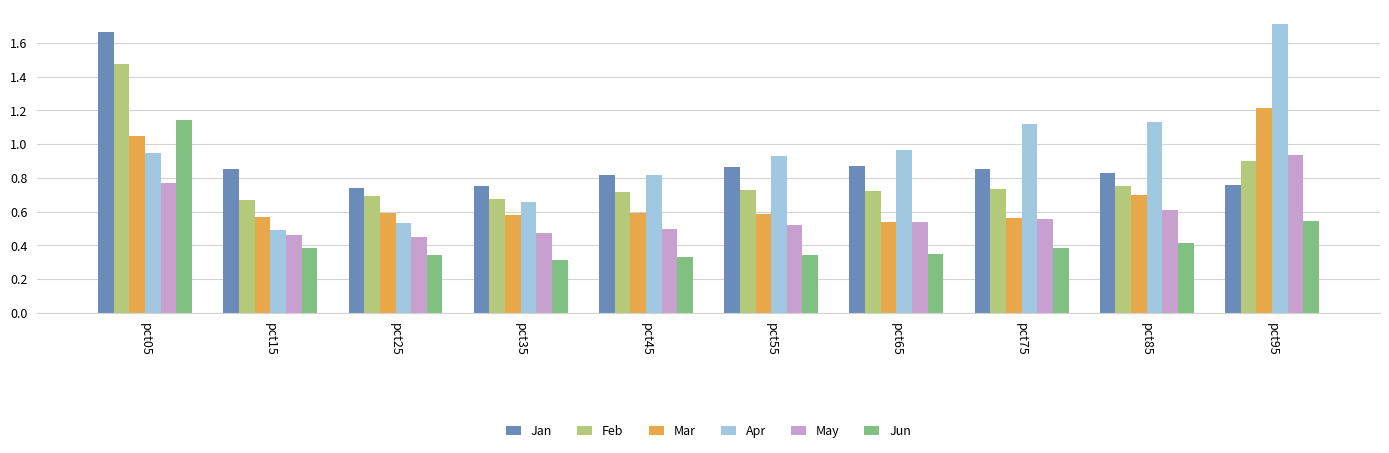

The value of Jan at pct35 is 0.8. True or false?

True